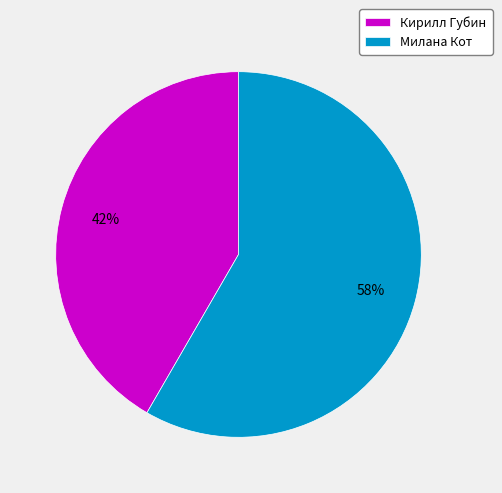

Count the number of slices in the pie.

2